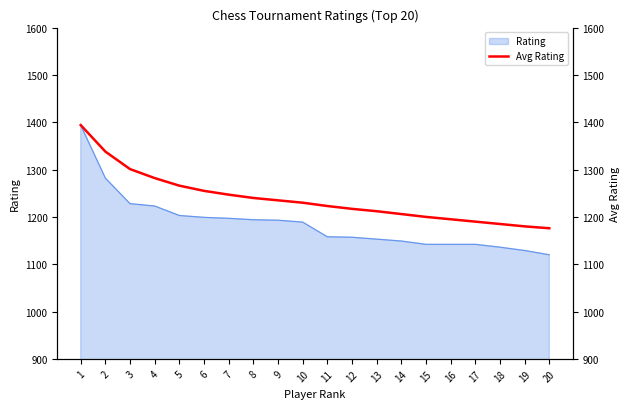

Is it true that Rating equals 1142 at 17?

True